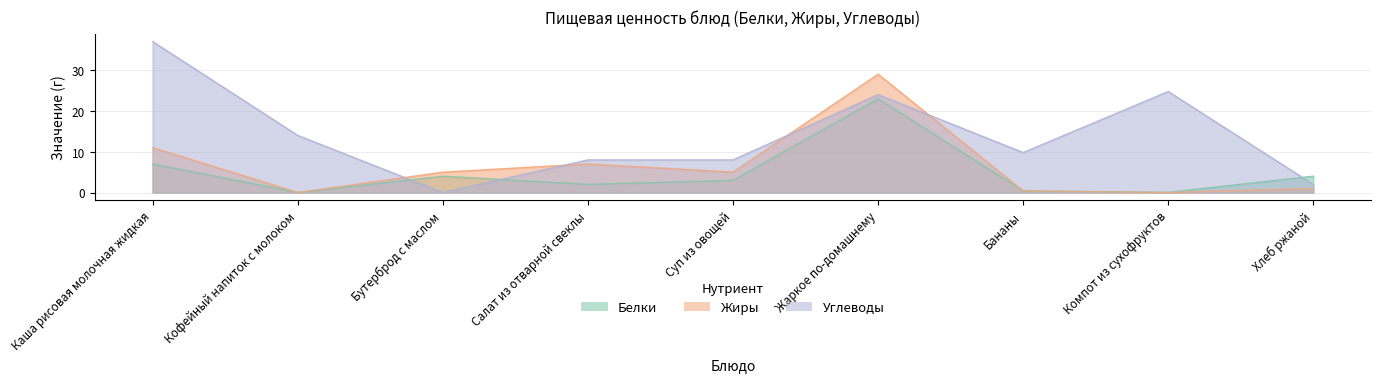

Is it true that Жиры equals 8.2 at Суп из овощей?

False